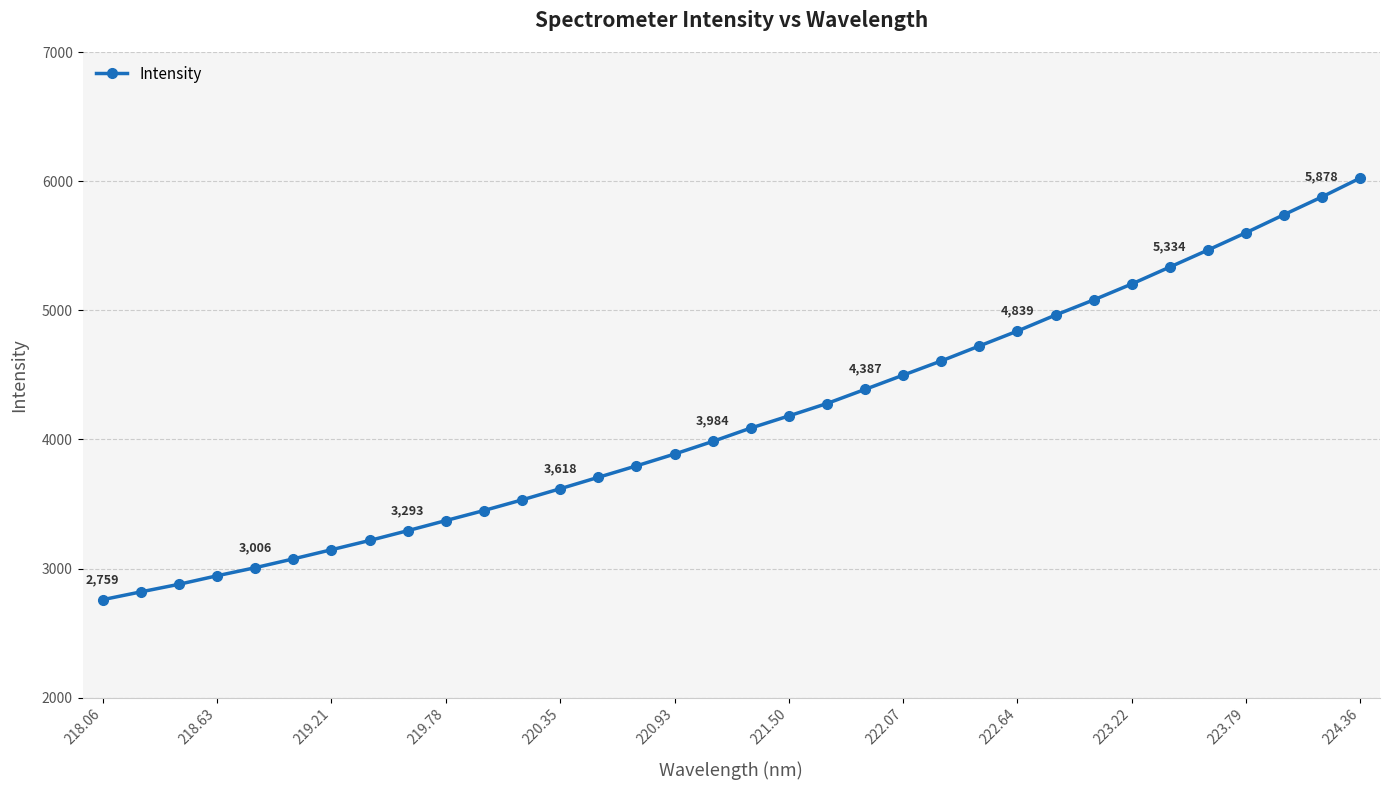

Does the chart display data point markers on the line(s)?

Yes